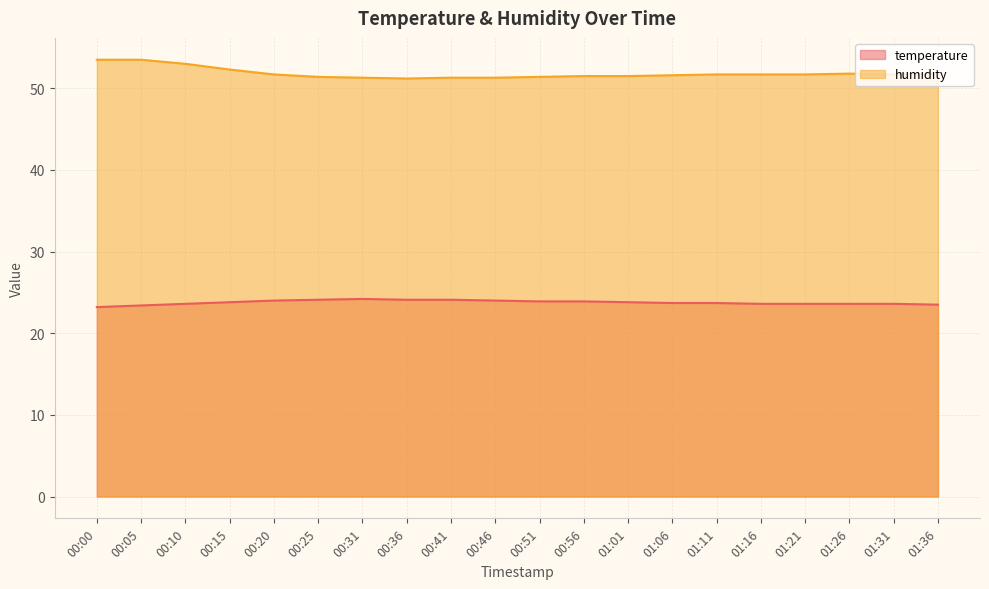

Between 00:05 and 00:25, which is larger?

00:25